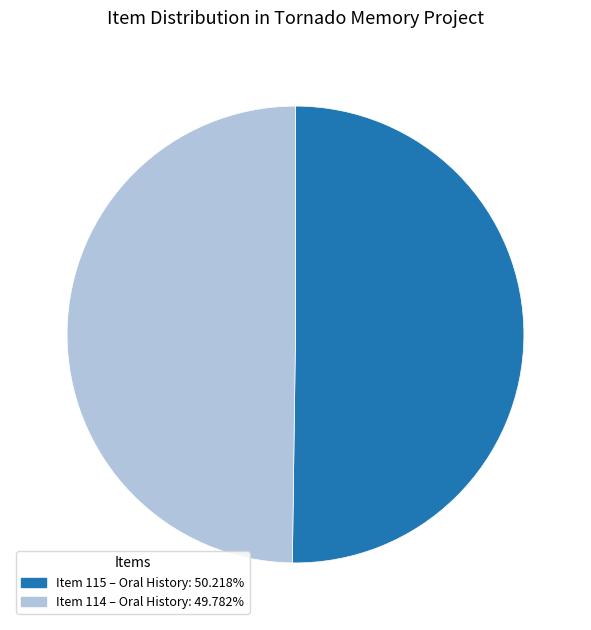

Do Item 115 and Item 114 together represent more than half of the pie?

Yes